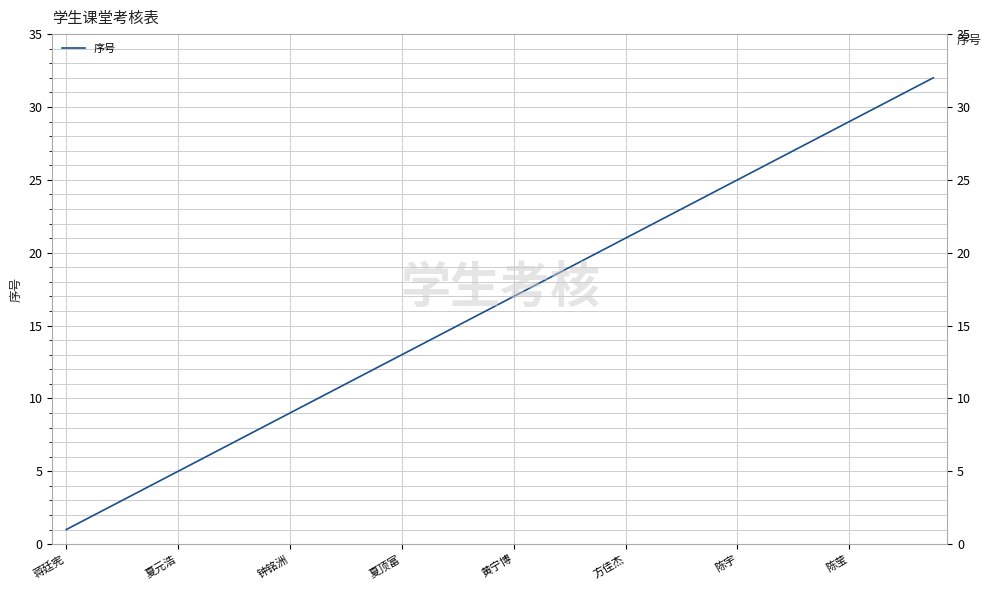

What is the difference between the maximum and minimum values?

31